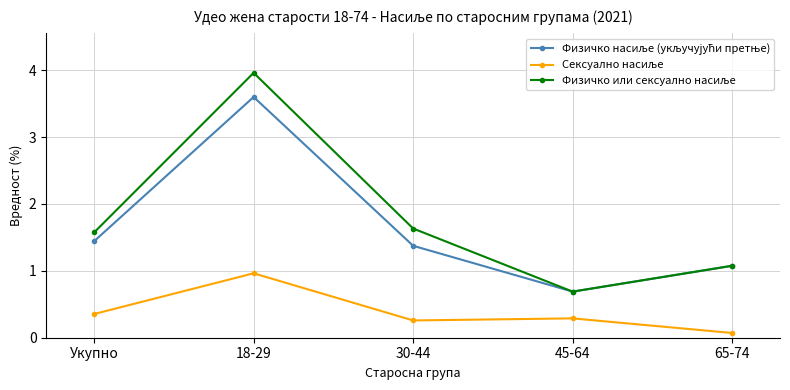

Does the chart display data point markers on the line(s)?

Yes